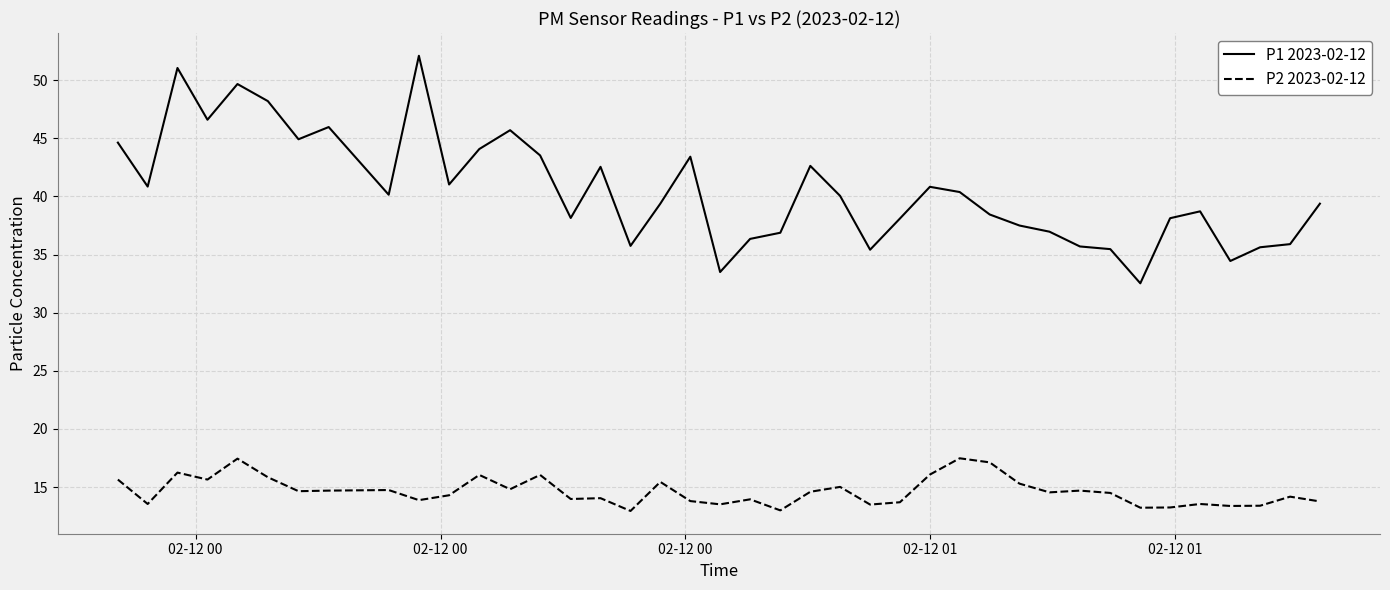

Which series has the largest total across all categories?

P1 2023-02-12